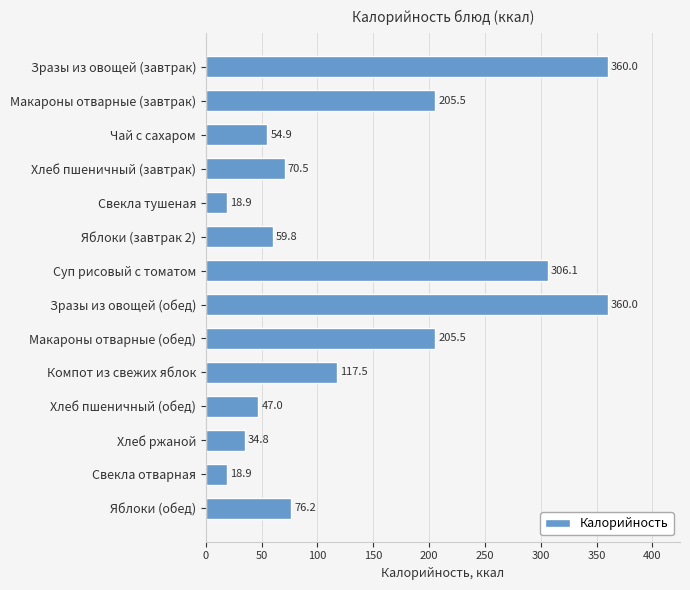

What is the label of the 6th bar from the top?

Яблоки (завтрак 2)